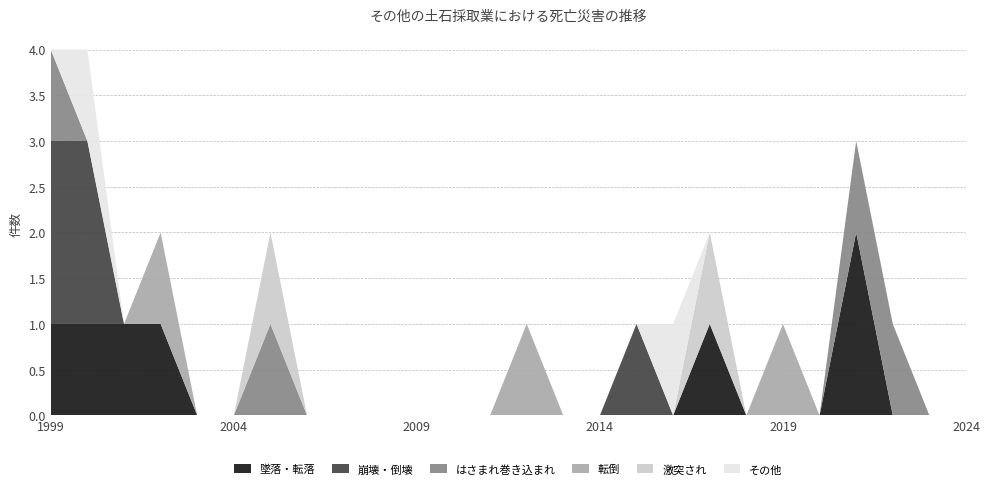

Reading right to left, transcribe all the data shown in this chart.

墜落・転落: 0	0	0	2	0	0	0	1	0	0	0	0	0	0	0	0	0	0	0	0	0	0	1	1	1	1
崩壊・倒壊: 0	0	0	0	0	0	0	0	0	1	0	0	0	0	0	0	0	0	0	0	0	0	0	0	2	2
はさまれ巻き込まれ: 0	0	1	1	0	0	0	0	0	0	0	0	0	0	0	0	0	0	0	1	0	0	0	0	0	1
転倒: 0	0	0	0	0	1	0	0	0	0	0	0	1	0	0	0	0	0	0	0	0	0	1	0	0	0
激突され: 0	0	0	0	0	0	0	1	0	0	0	0	0	0	0	0	0	0	0	1	0	0	0	0	0	0
その他: 0	0	0	0	0	0	0	0	1	0	0	0	0	0	0	0	0	0	0	0	0	0	0	0	1	0